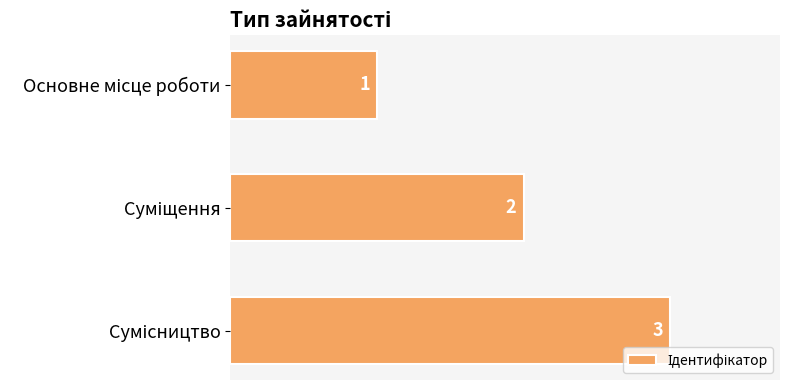

What is the value of the 3rd bar from the top?

3